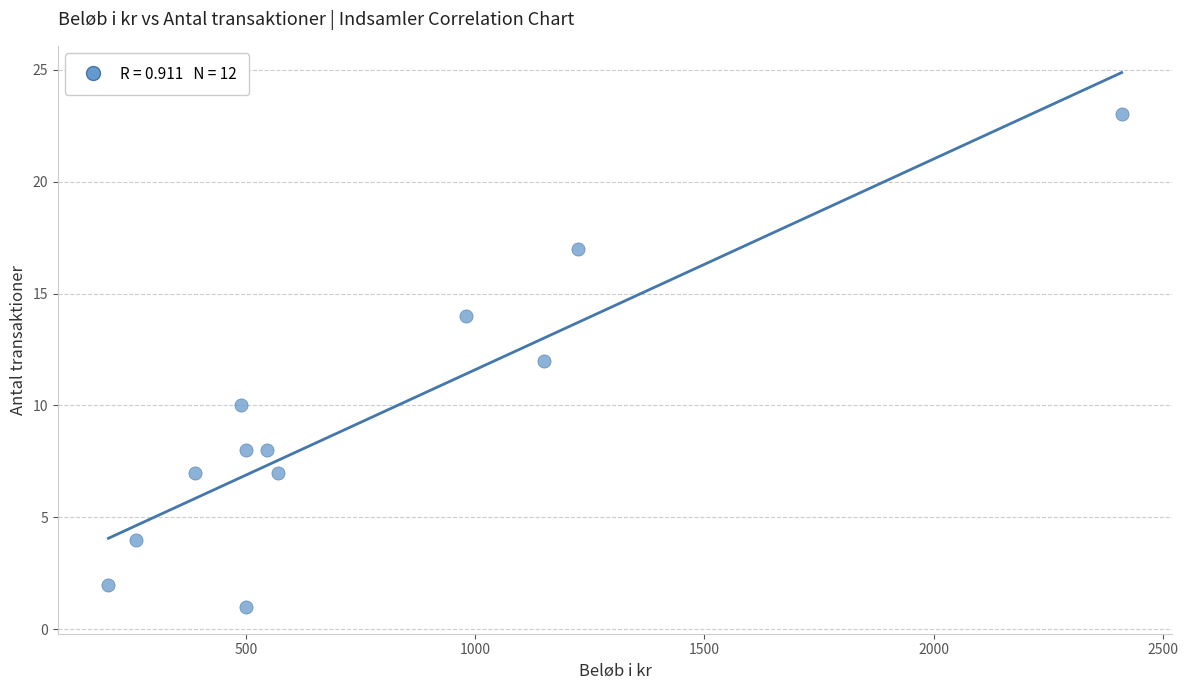

What is the average Y value?

9